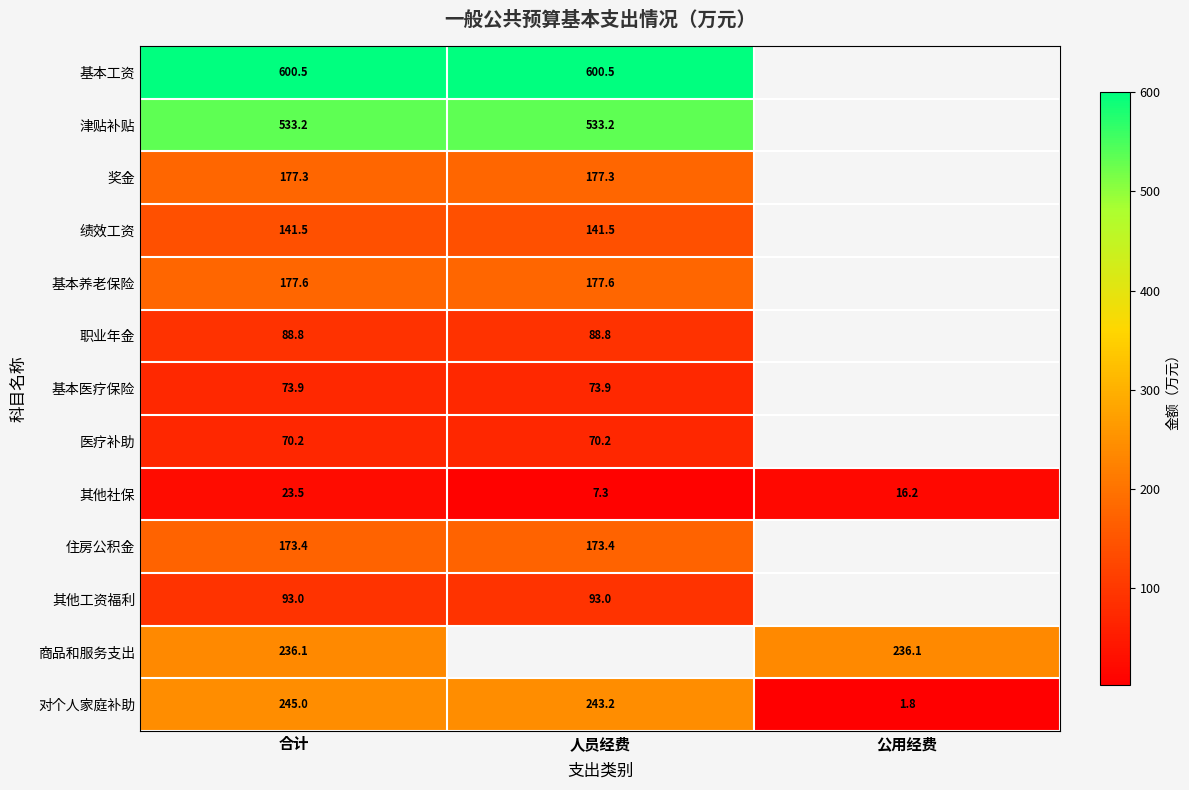

How many values in the 对个人家庭补助 series exceed 243?

2